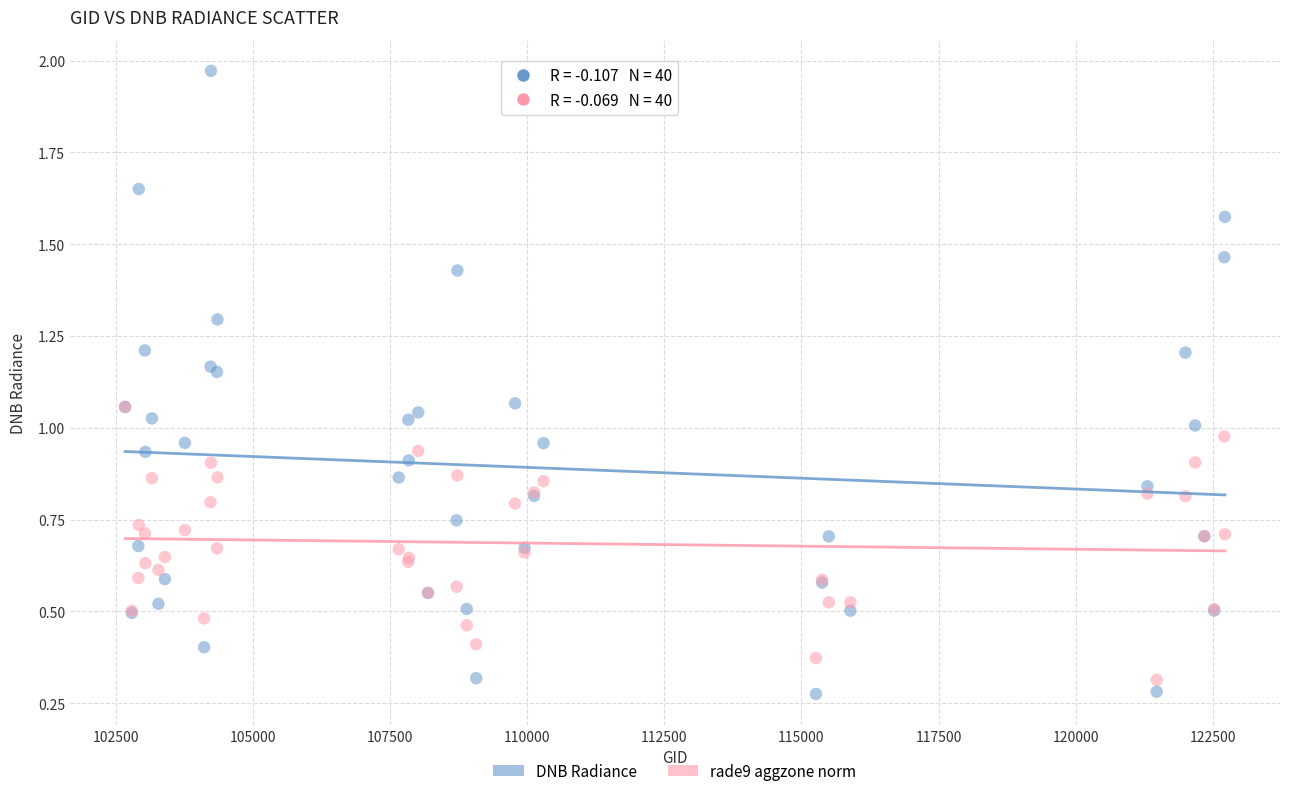

What are all the series names shown in the legend?

DNB Radiance, rade9 aggzone norm